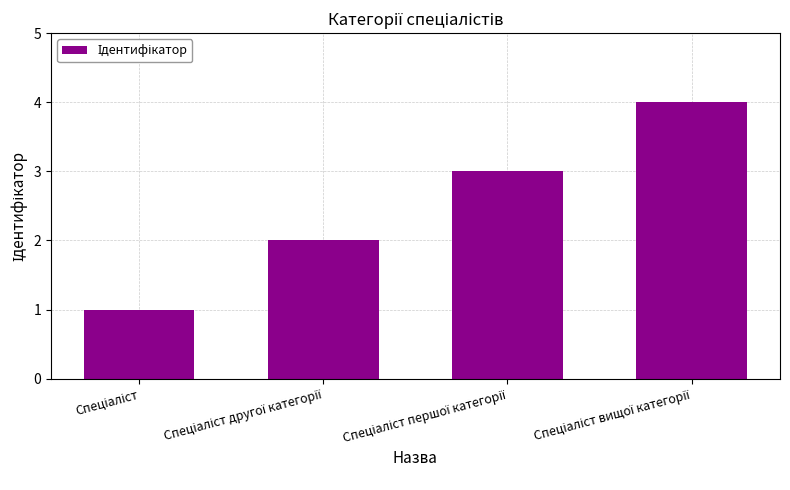

What is the smallest value displayed?

1